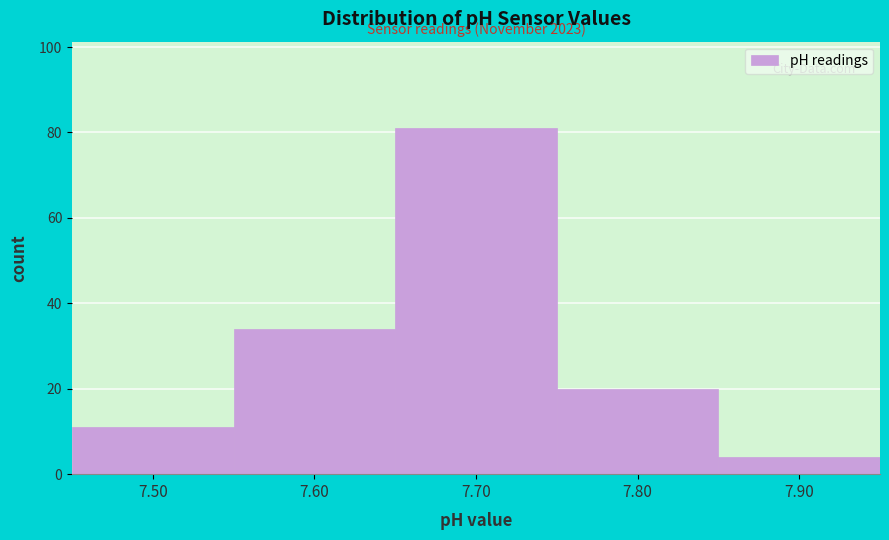

Over which range of the x-axis is the bar tallest?

7.65 to 7.75